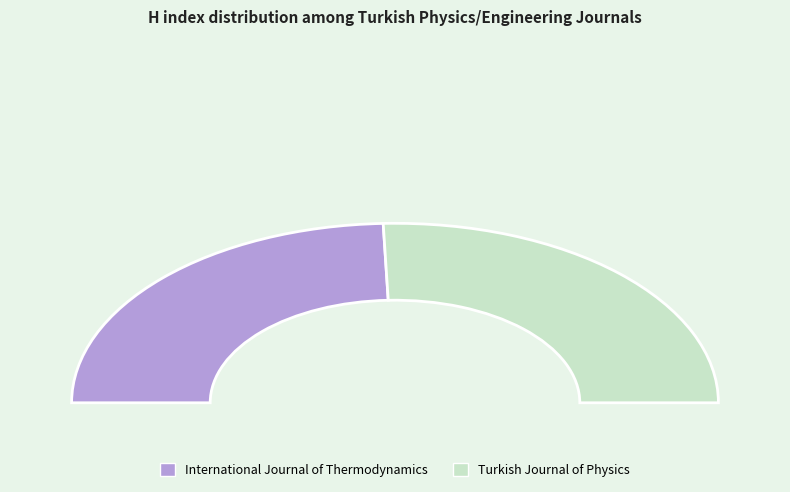

Approximately how many times larger is the value at International Journal of Thermodynamics compared to Turkish Journal of Physics?

1.0